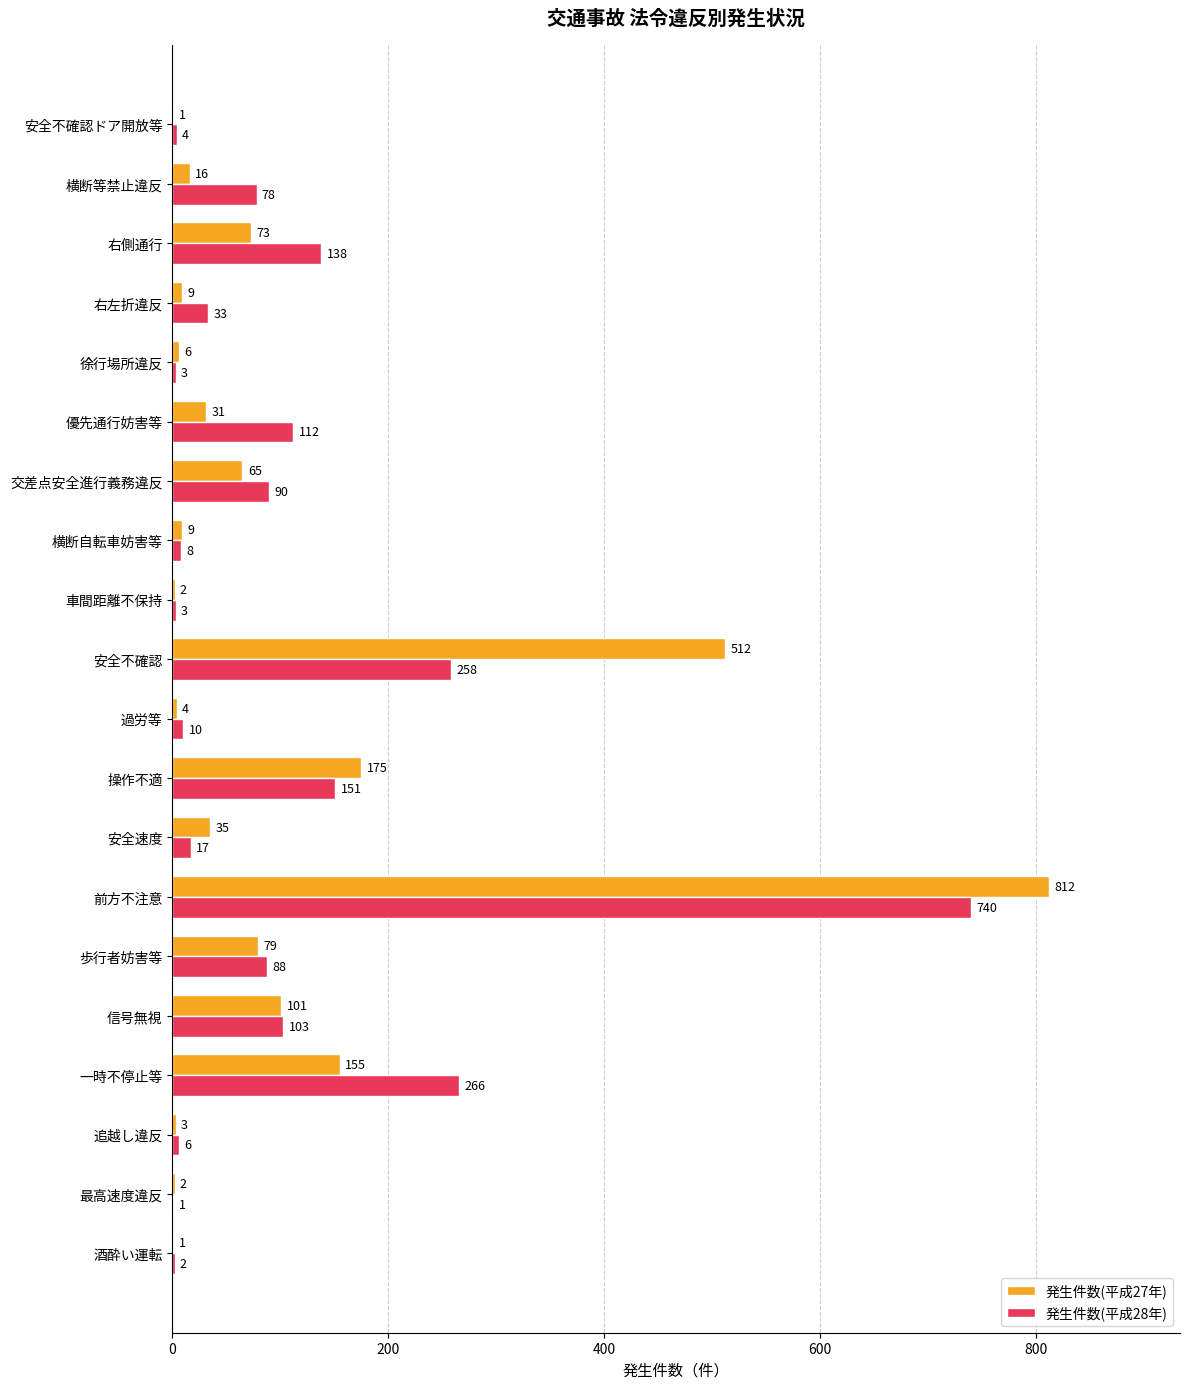

Which series changed the most between 最高速度違反 and 交差点安全進行義務違反?

発生件数(平成28年)